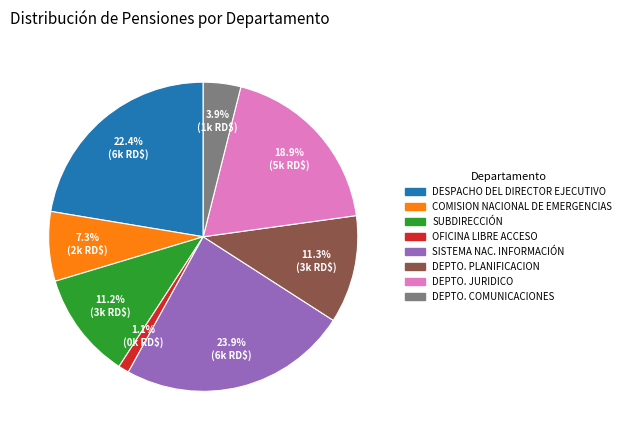

Is there a majority slice in this chart?

No